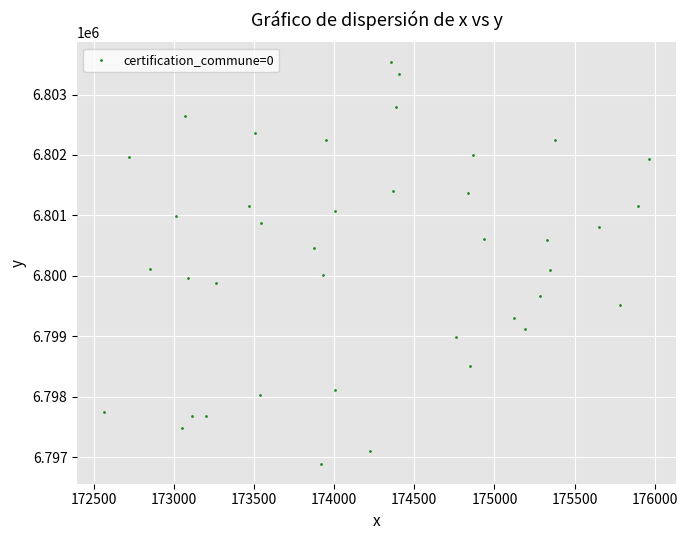

What is the range of X values (max minus min)?

3395.3